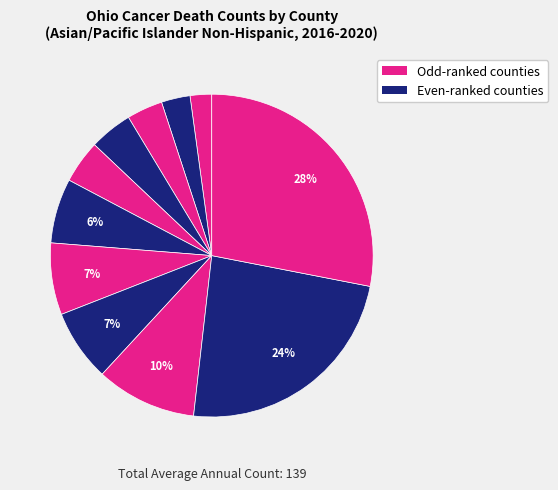

How many segments does this pie chart have?

11